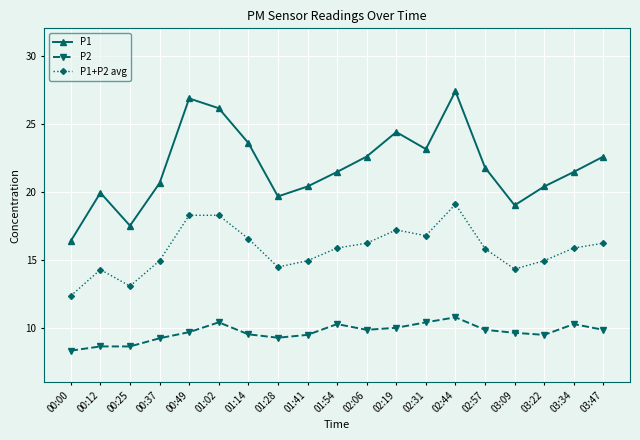

How many interior local peaks does the P1 series have?

4